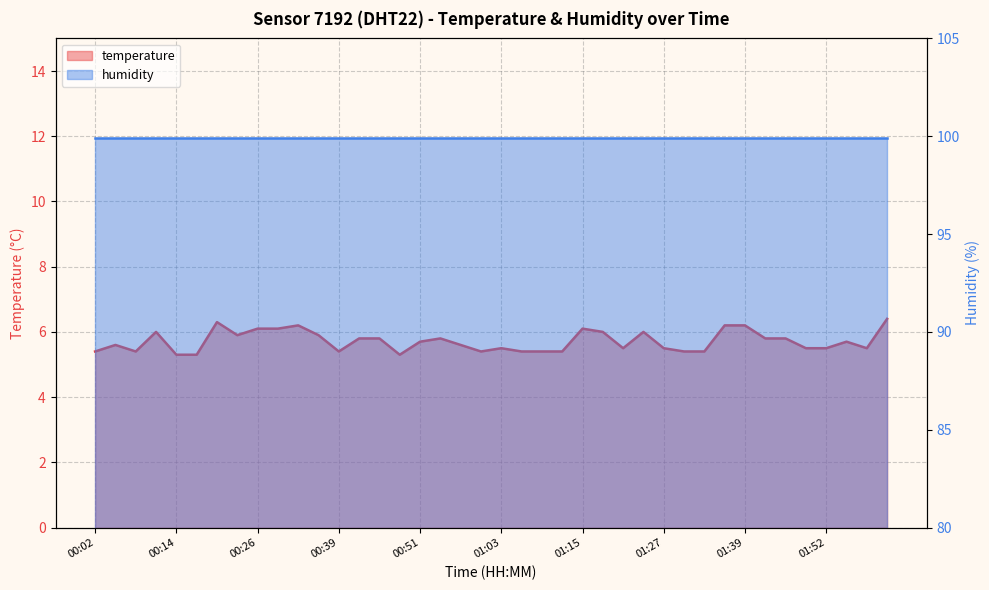

Where is the first local maximum?

00:05